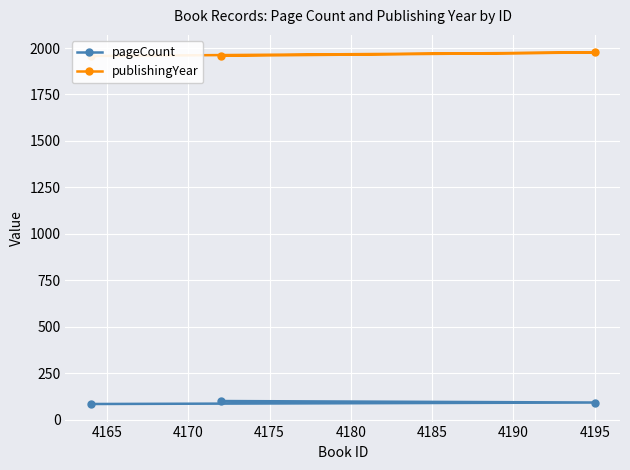

What is the minimum value for pageCount?

84